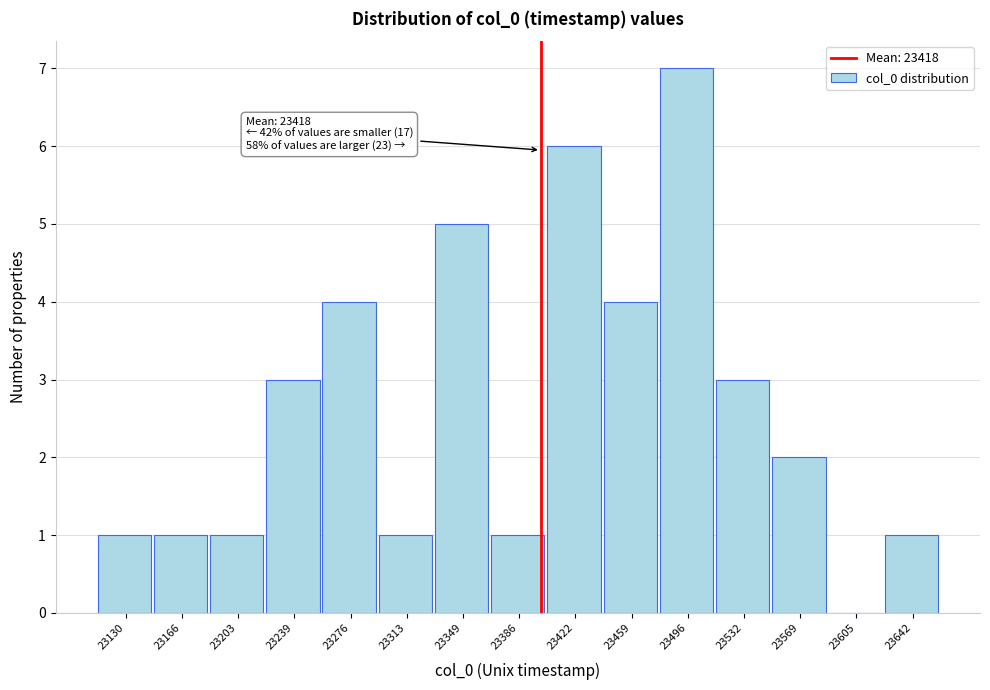

Reading left to right, extract all data points from this chart.

23130=1	23166=1	23203=1	23239=3	23276=4	23313=1	23349=5	23386=1	23422=6	23459=4	23496=7	23532=3	23569=2	23605=0	23642=1